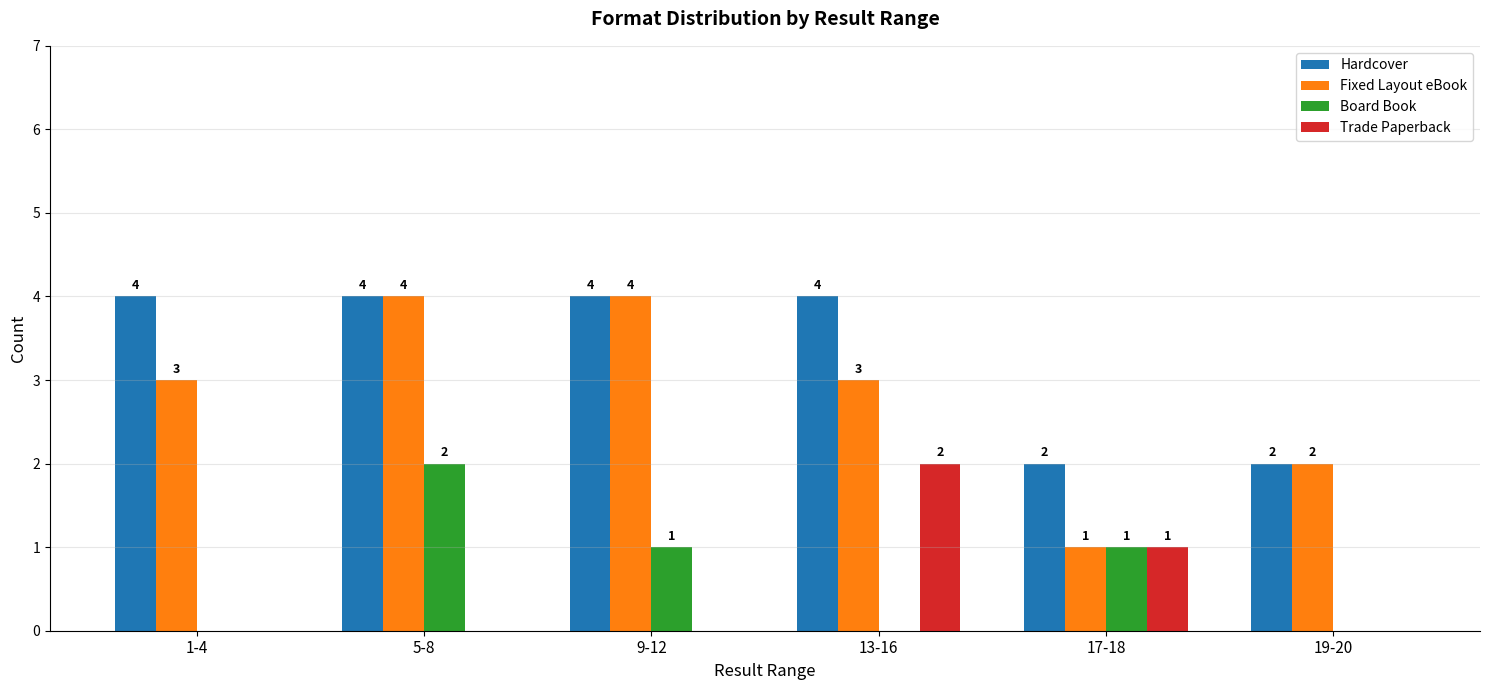

What is the spread (max minus min) of values at 19-20?

2